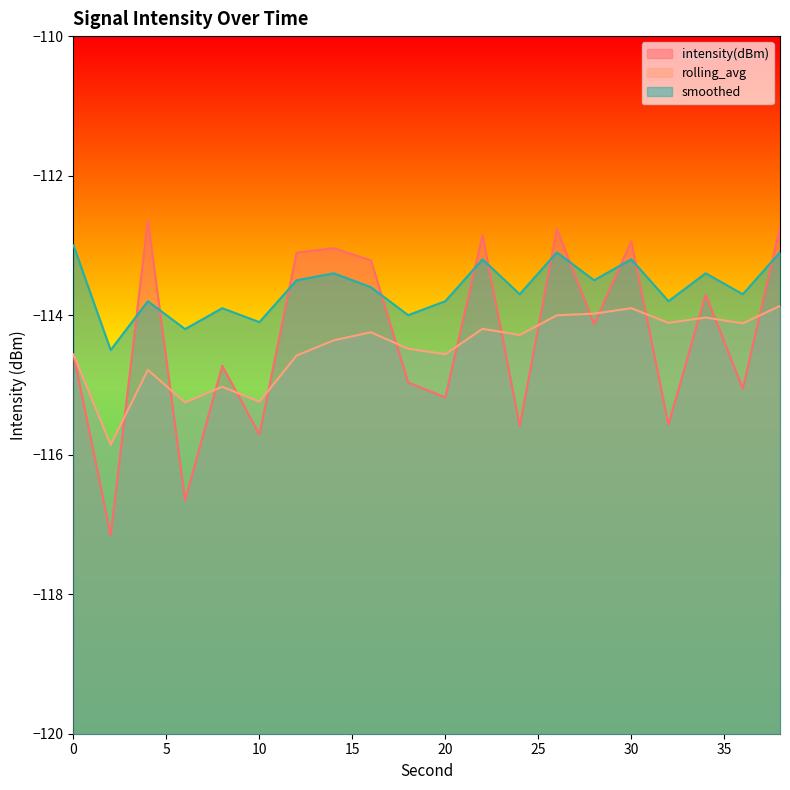

What is the average value of the rolling_avg series?

-114.5